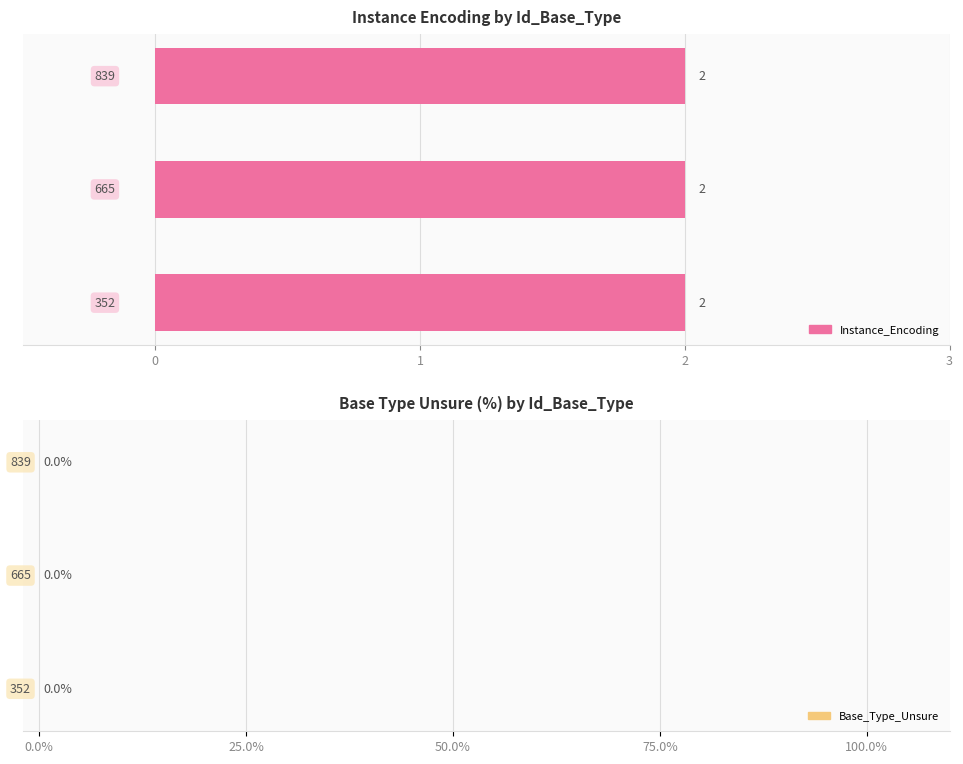

The value of Instance_Encoding at 352 is 2. True or false?

True